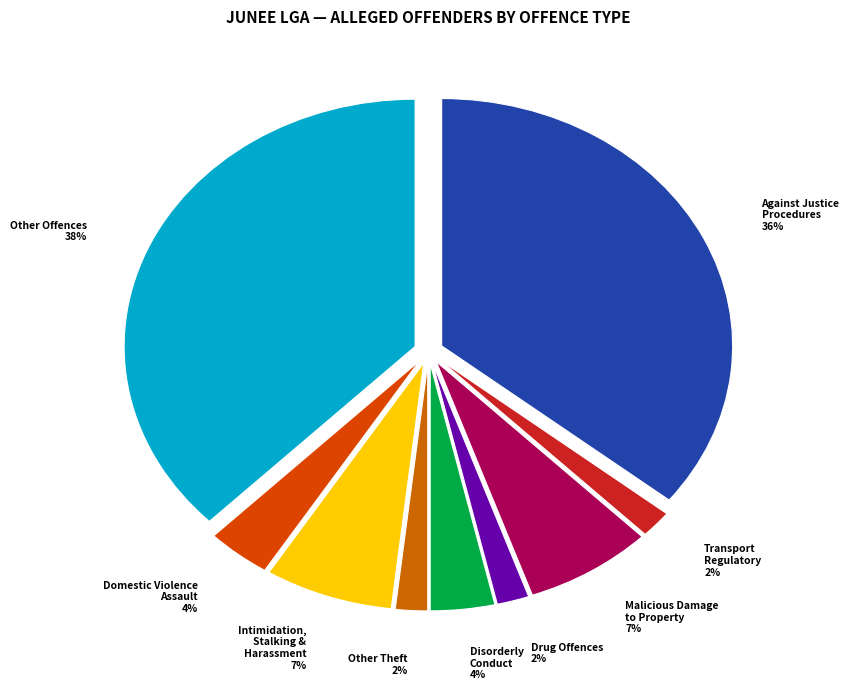

Count the number of slices in the pie.

9